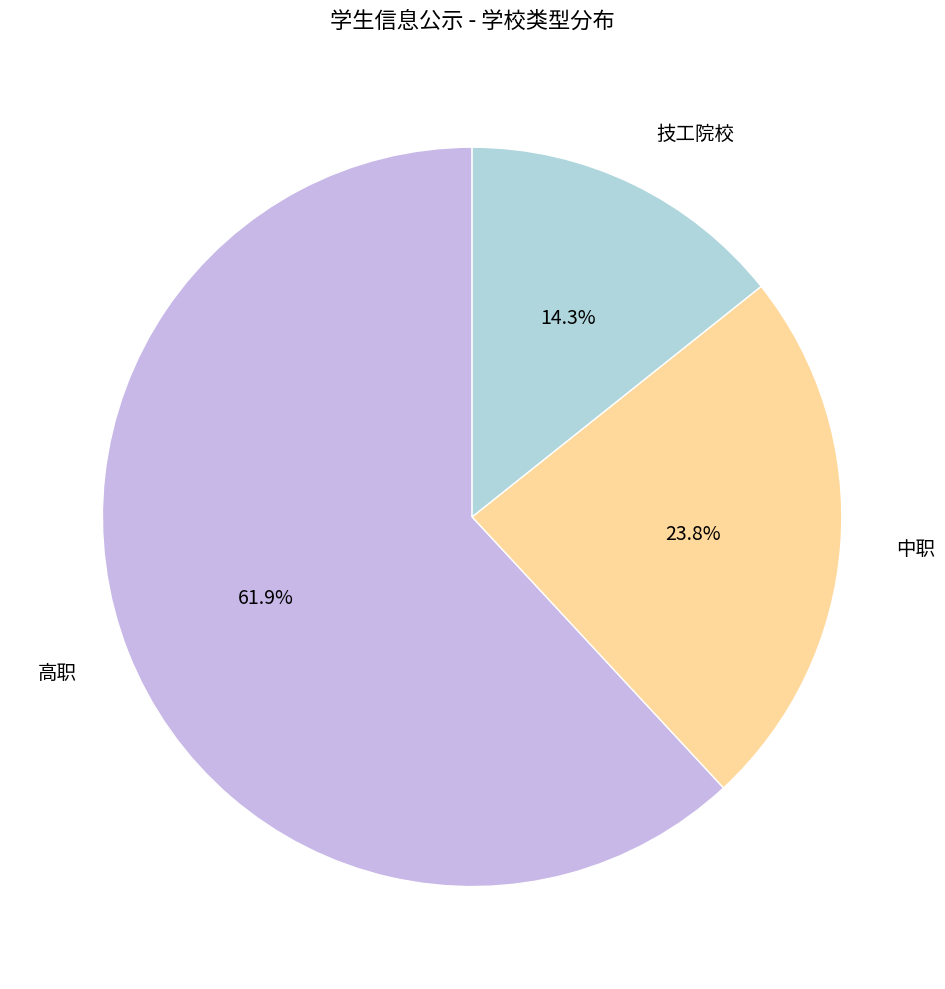

Is it true that 中职 is 17% of the pie?

False